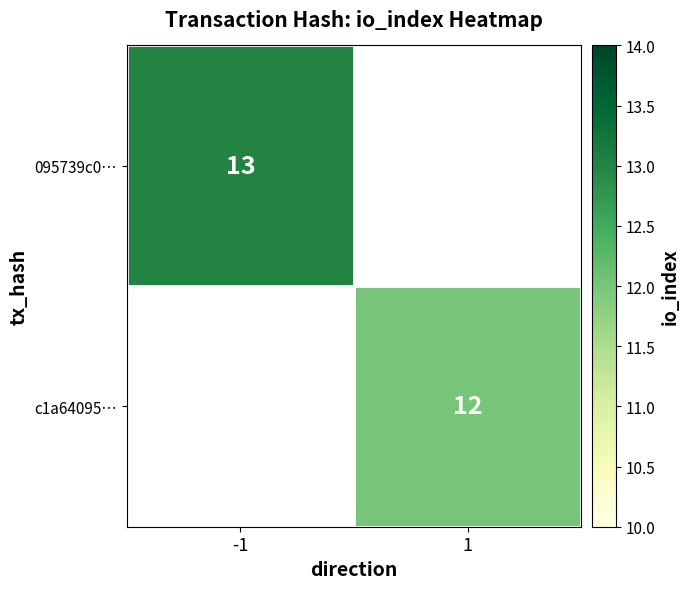

Is it true that c1a64095… equals 12 at 1?

True